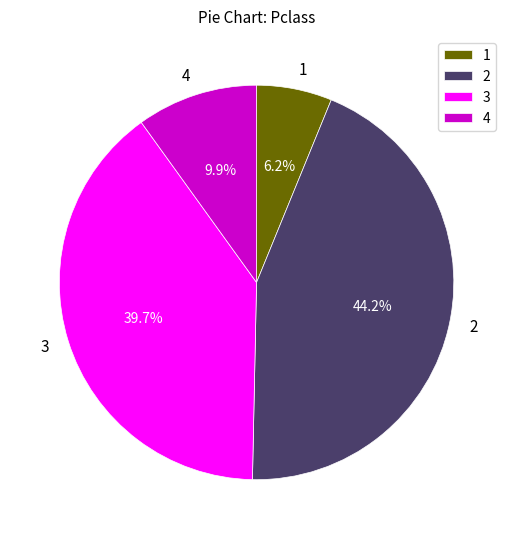

Between 1 and 3, which is larger?

3